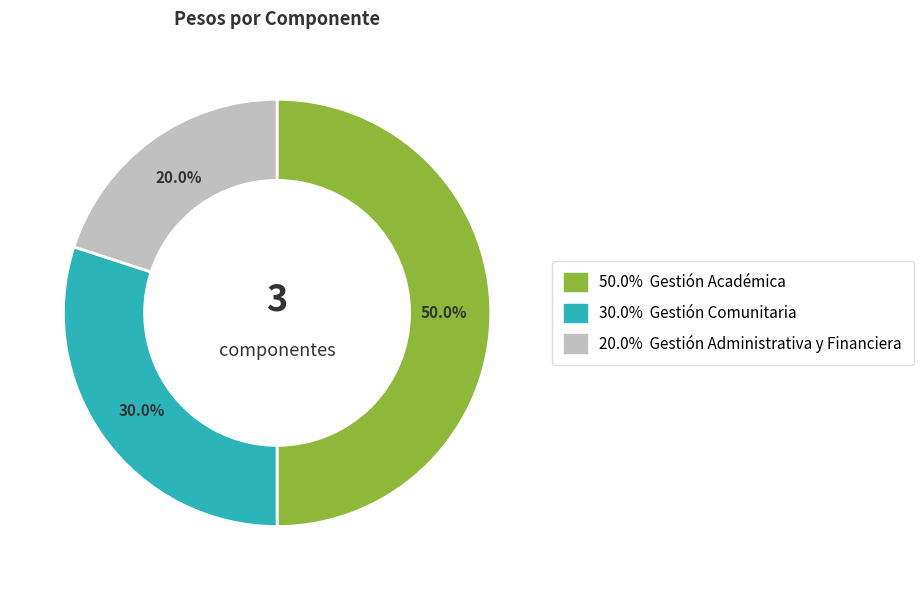

Is there any slice that represents more than half of the pie?

No